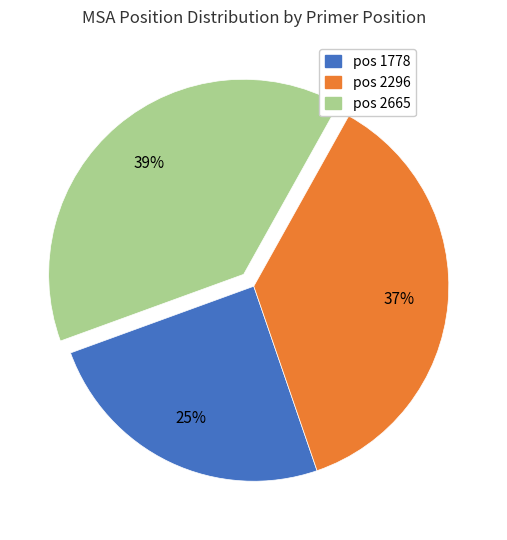

To the nearest percent, what is the difference between the largest and smallest slice percentages?

14%